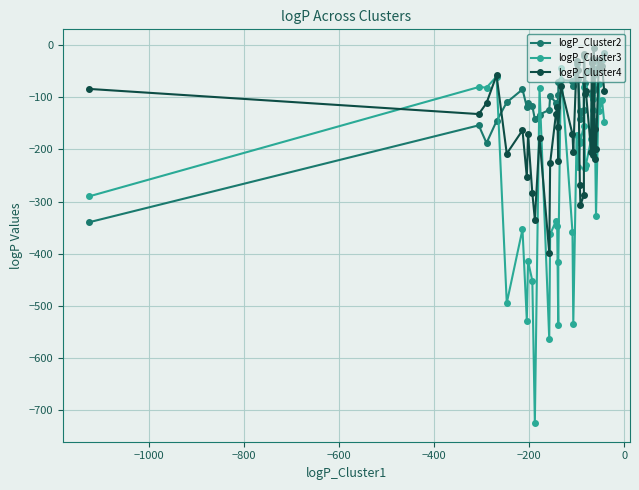

Which series has the largest total across all categories?

logP_Cluster2